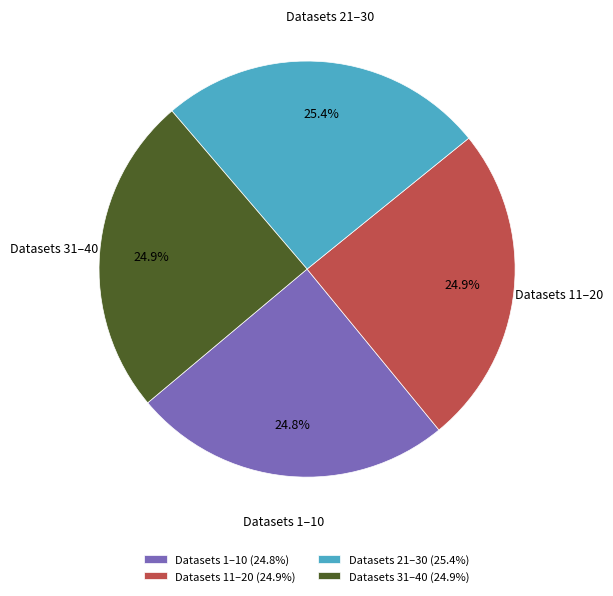

Count the number of slices in the pie.

4